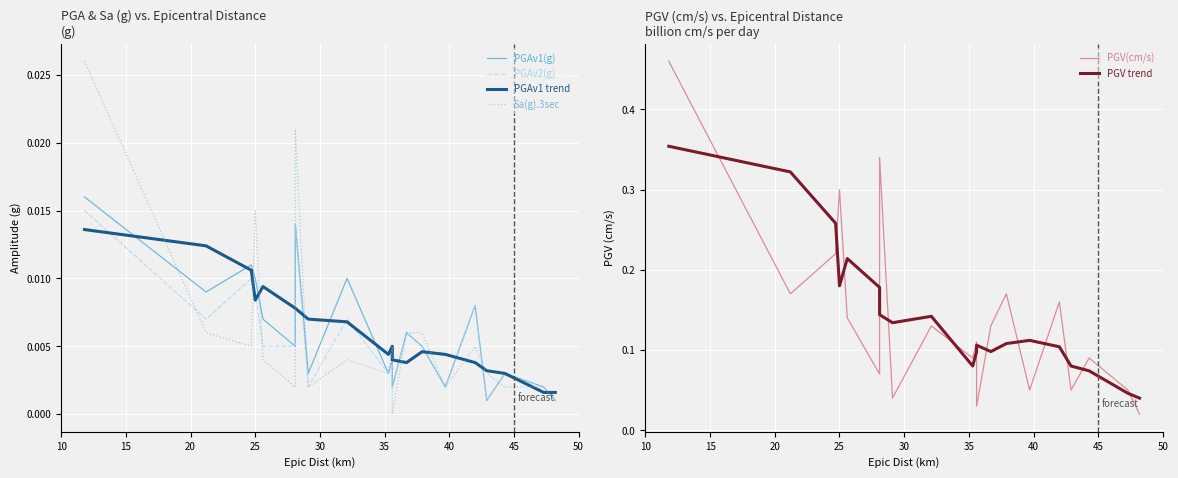

True or false: PGV(cm/s) has more than 1 points higher than both neighbors.

True